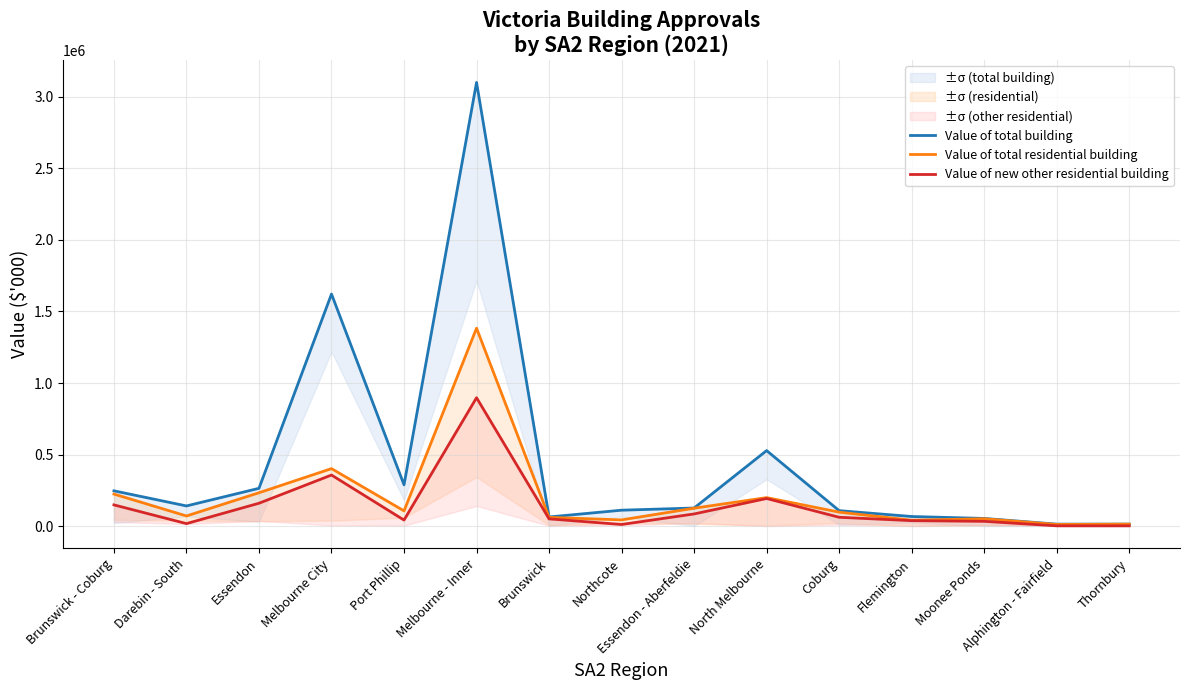

Where is Value of new other residential building nearest to the value 450360?

Melbourne City